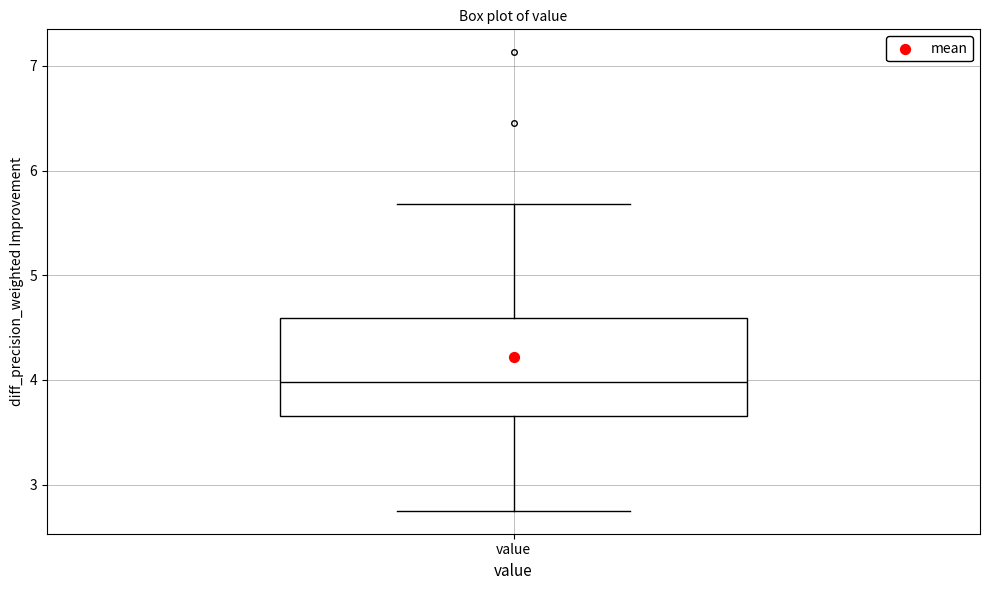

Transcribe this box plot: give where the median line is, the range the box spans, and where the two whiskers end, as read against the y-axis. The values are not printed on the chart, so give them approximately, as read against the axis.

median 4.0, box 3.7 to 4.6, whiskers 2.8 to 5.7